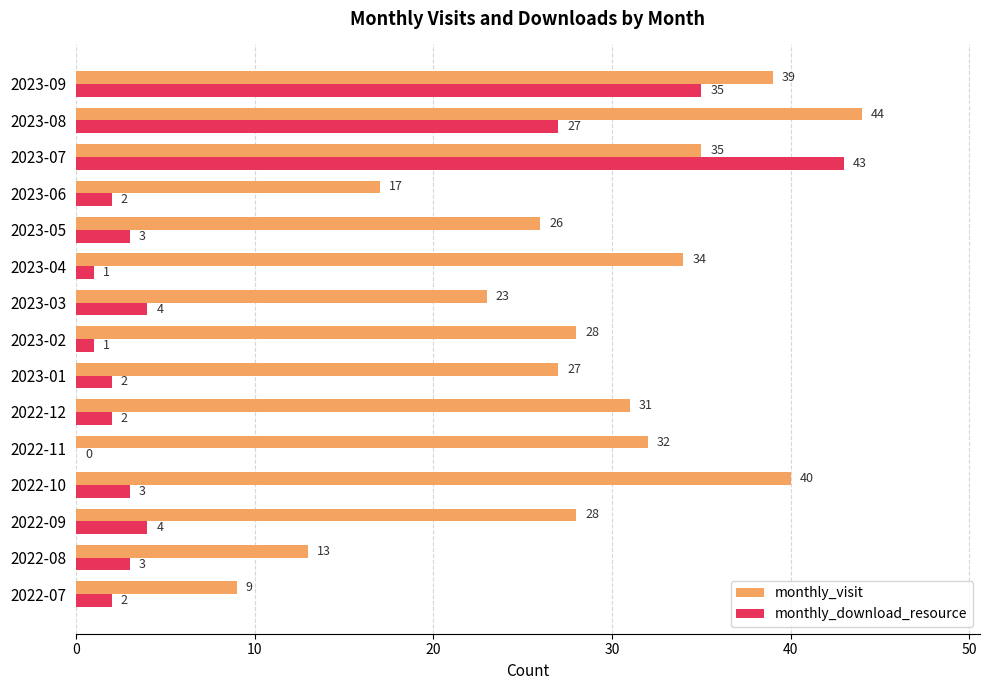

Which series has the largest total across all categories?

monthly_visit